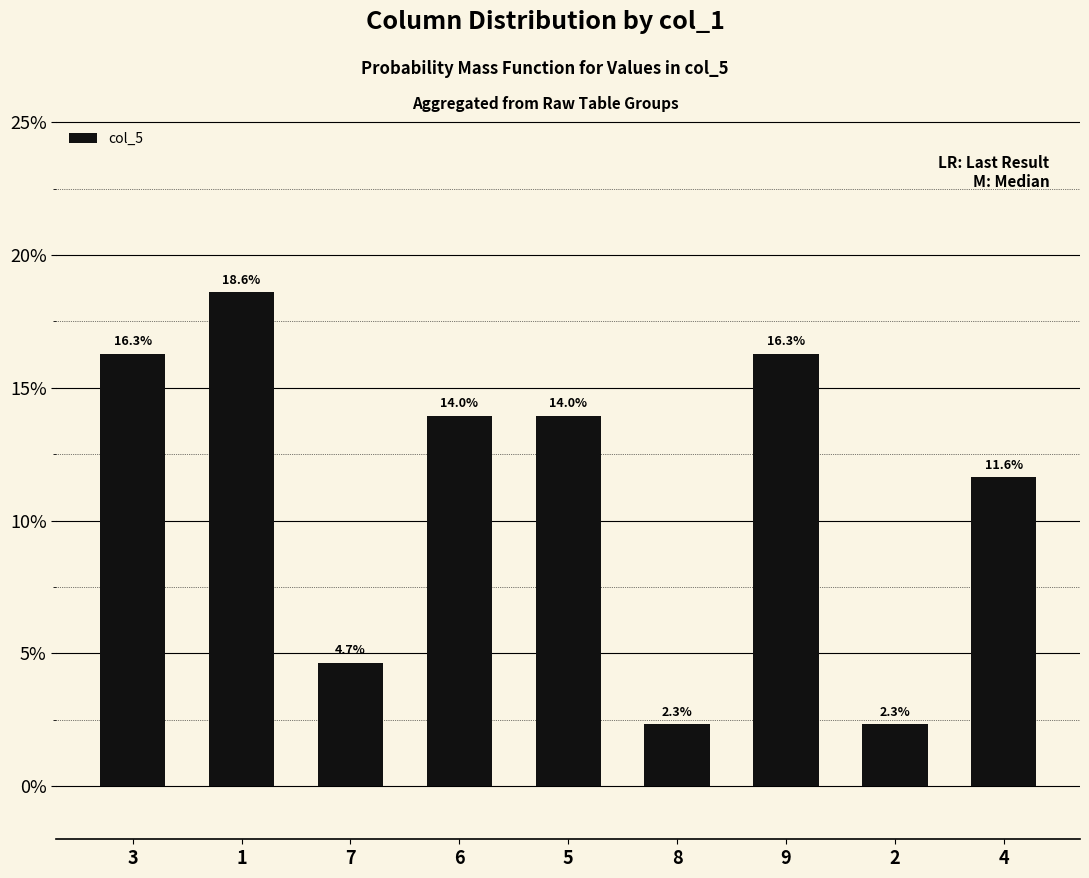

Reading left to right, extract all data points from this chart.

3=0.2	1=0.2	7=0.0	6=0.1	5=0.1	8=0.0	9=0.2	2=0.0	4=0.1